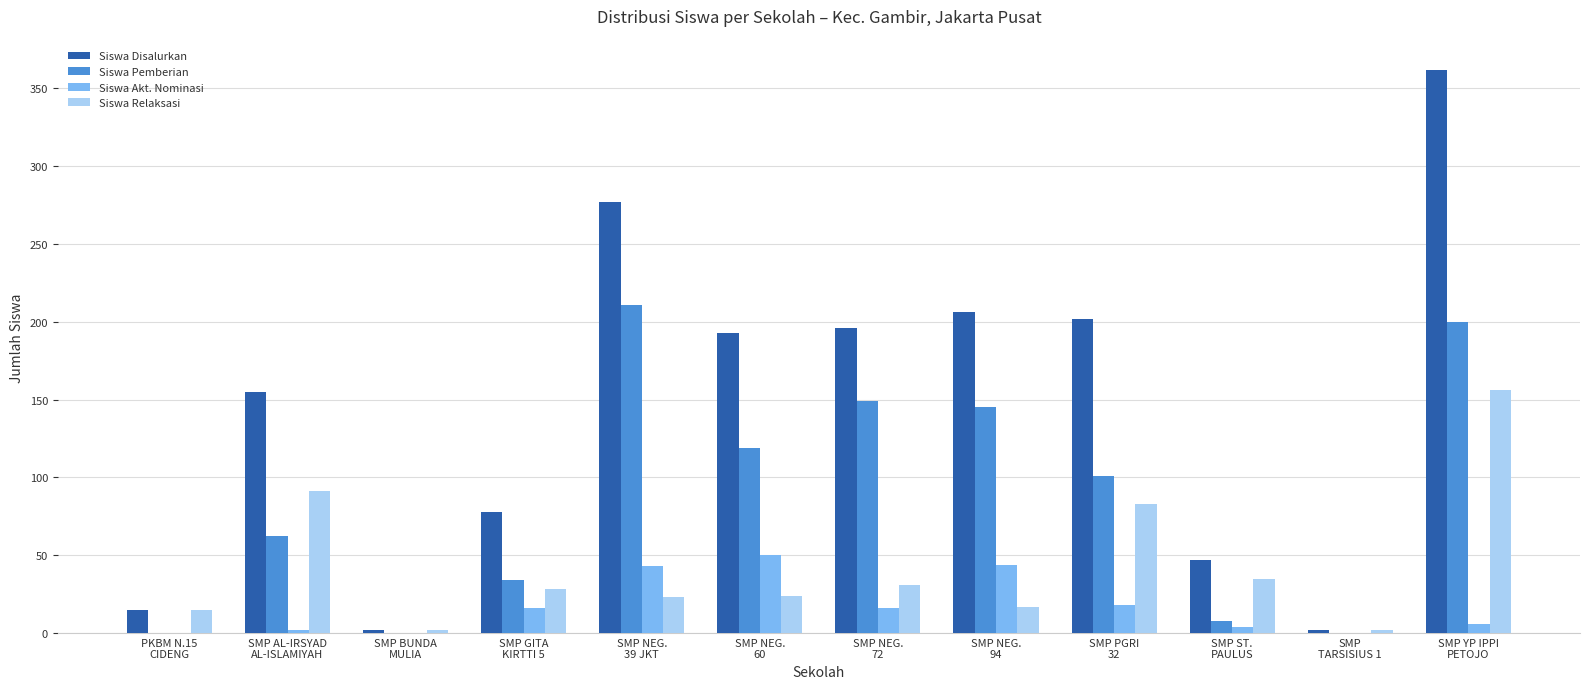

The Siswa Disalurkan series shows 604 at SMP YP IPPI
PETOJO. True or false?

False